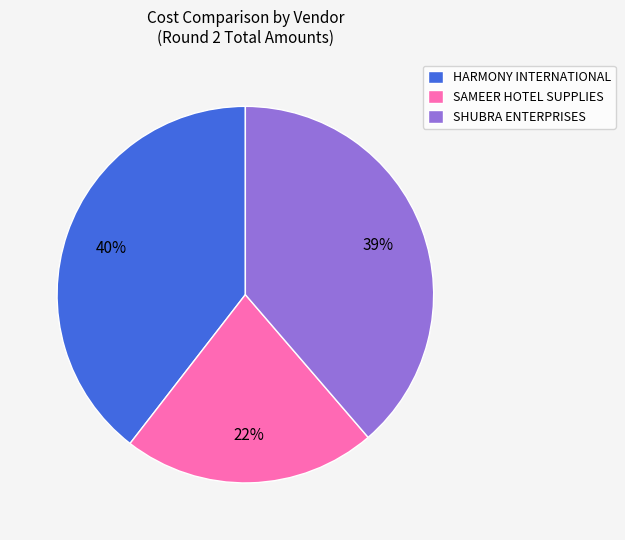

Approximately how many times larger is the value at HARMONY INTERNATIONAL compared to SHUBRA ENTERPRISES?

1.0